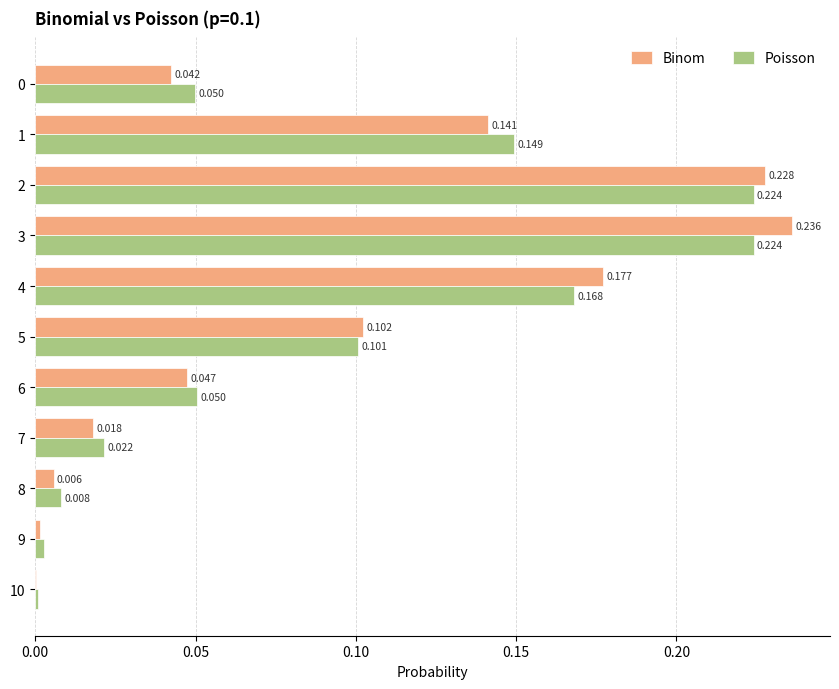

How many series are shown in this chart?

2